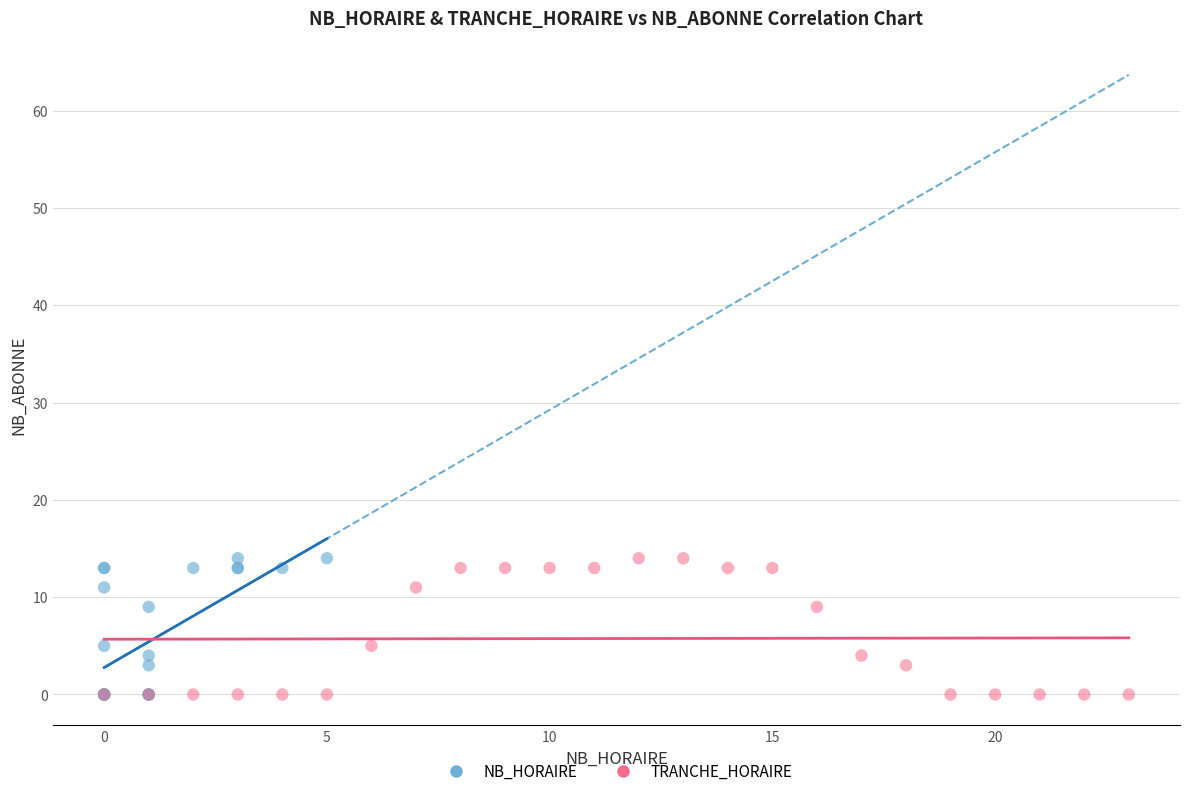

What are all the series names shown in the legend?

NB_HORAIRE, TRANCHE_HORAIRE